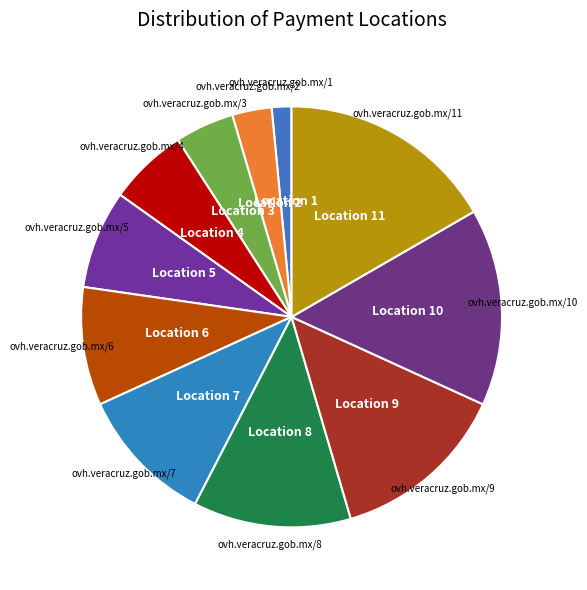

How many segments does this pie chart have?

11